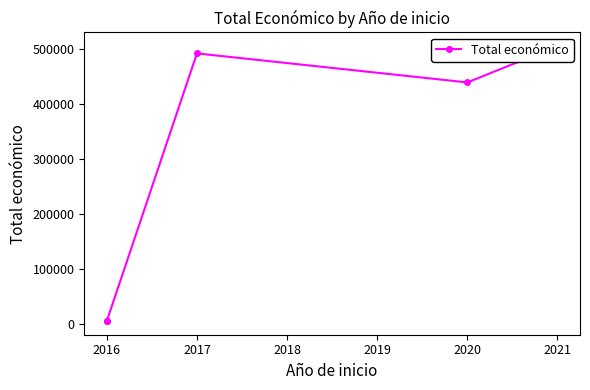

Is it true that the value at 2017 is 492343?

True